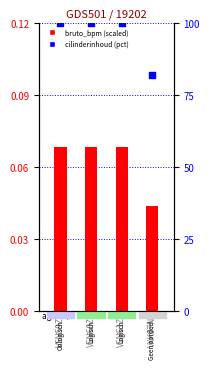

At which category is the sum across all series the highest?

VSN59Z